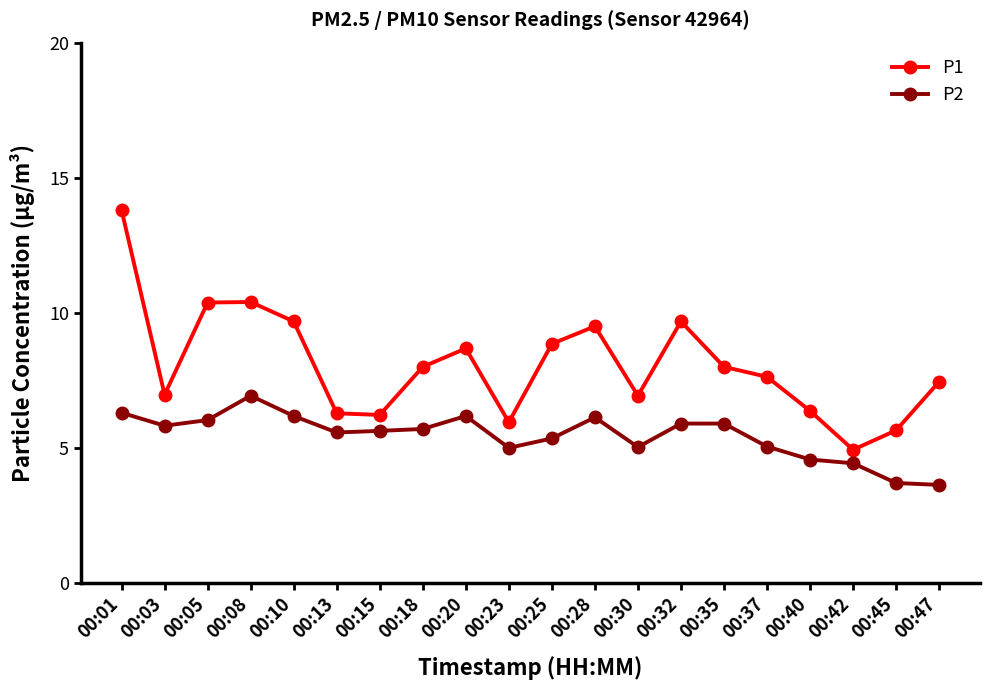

At how many categories does at least one series exceed 9?

6